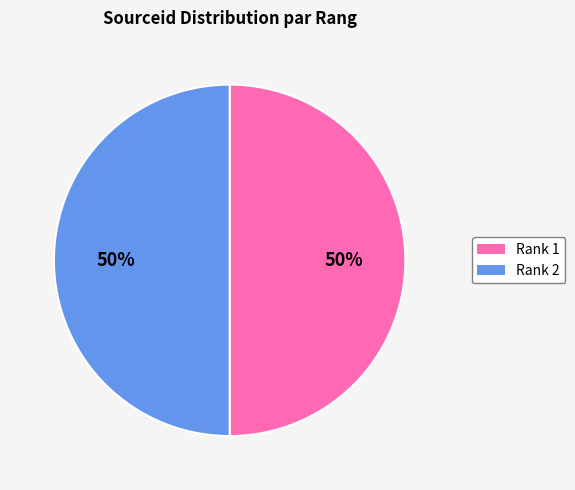

To the nearest percent, what percentage of the pie is Rank 2?

50%